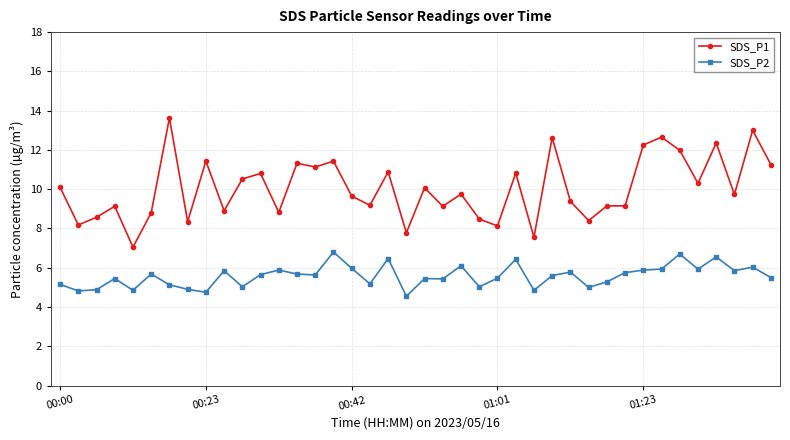

True or false: SDS_P2 and SDS_P1 intersect in this chart.

False